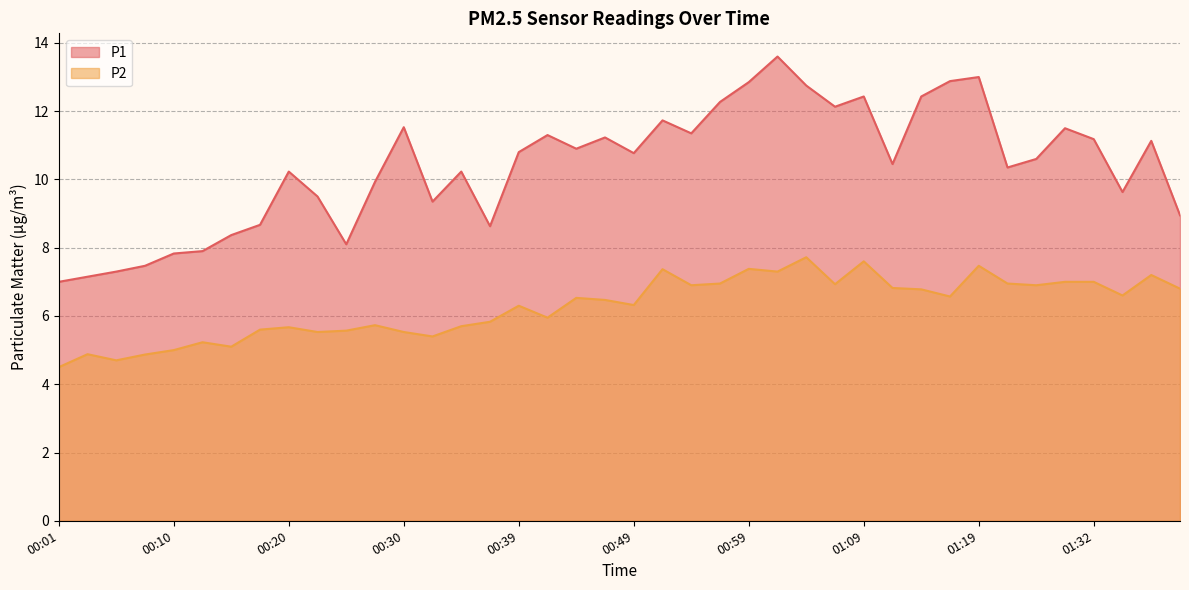

At which category is the sum across all series the highest?

01:01